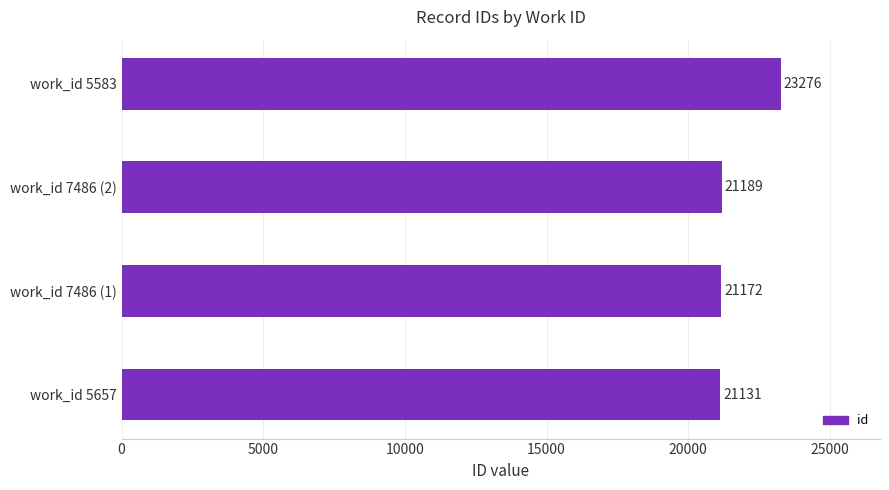

Does the chart contain stacked bars?

No